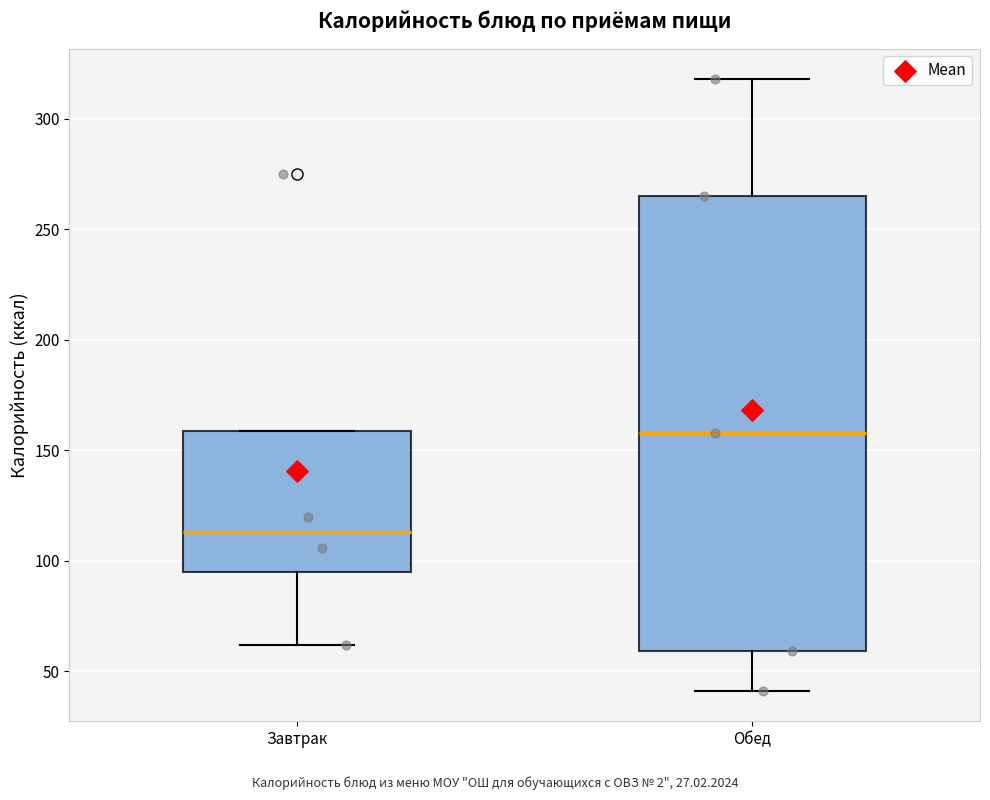

Which box's median line is the highest?

Обед